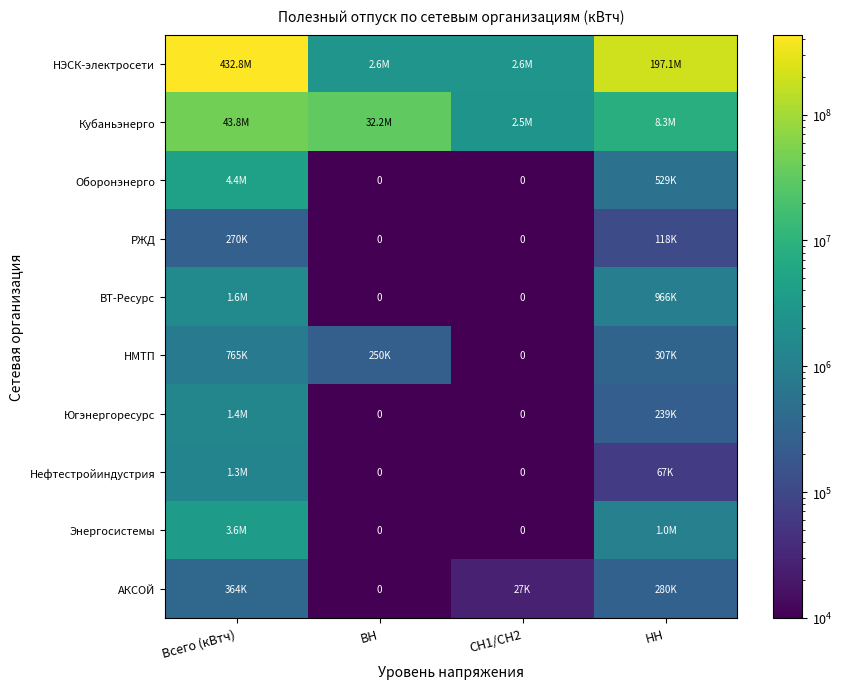

How many data points in АКСОЙ are above 280500?

1